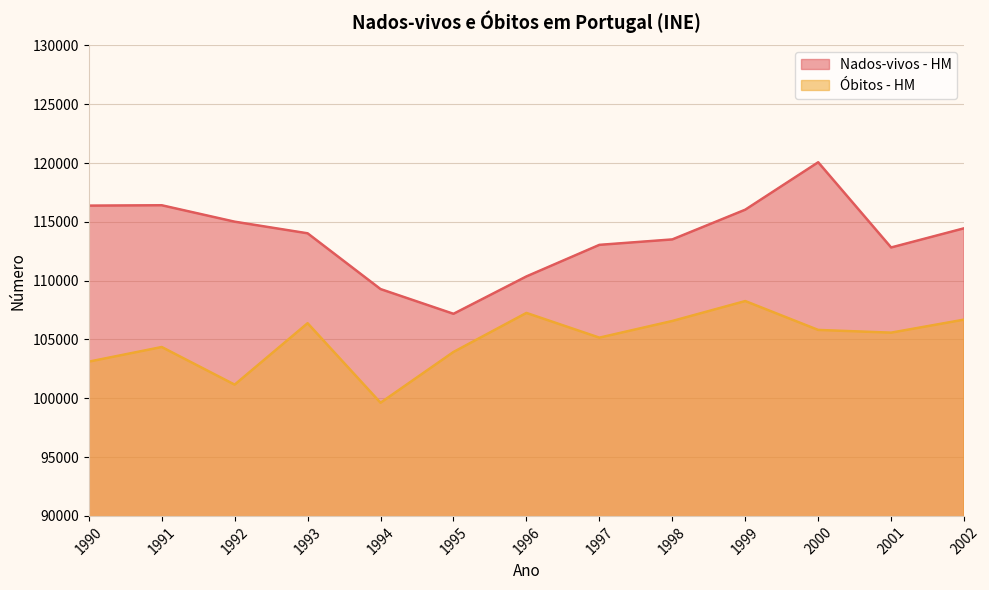

Where is the first local maximum for Óbitos - HM?

1991